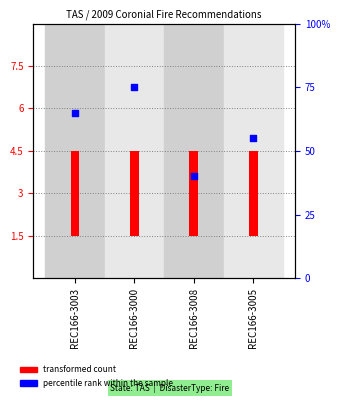

Which series has the largest total across all categories?

percentile rank within the sample